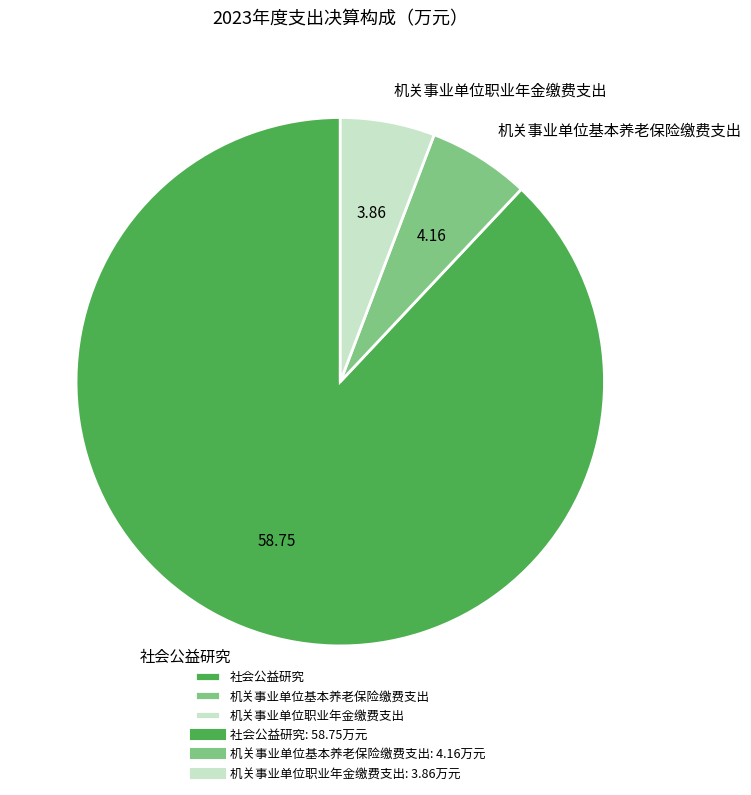

Does 社会公益研究 represent more than half of the total?

Yes